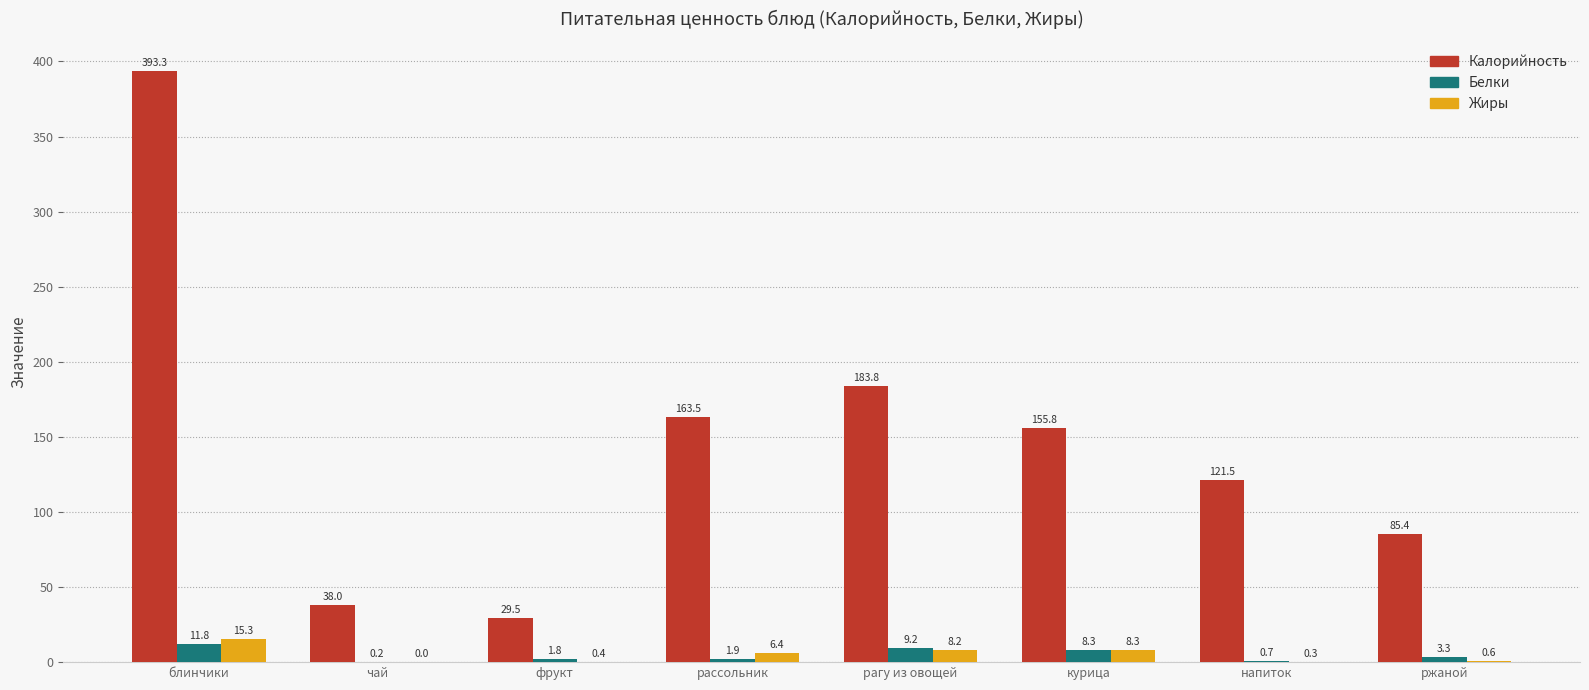

Are the bars horizontal?

No